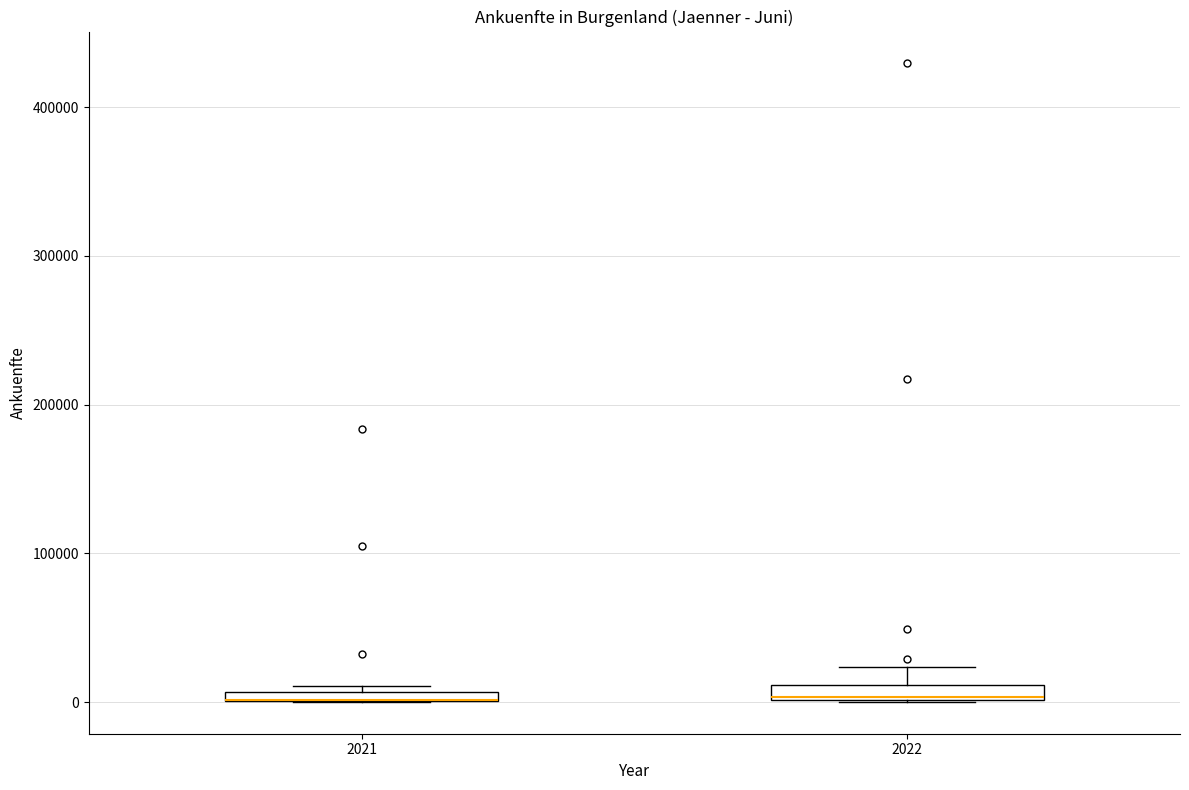

Where is the lower edge of the box at x = 2022 on the y-axis? The values are not printed on the chart, so give them approximately, as read against the axis.

0